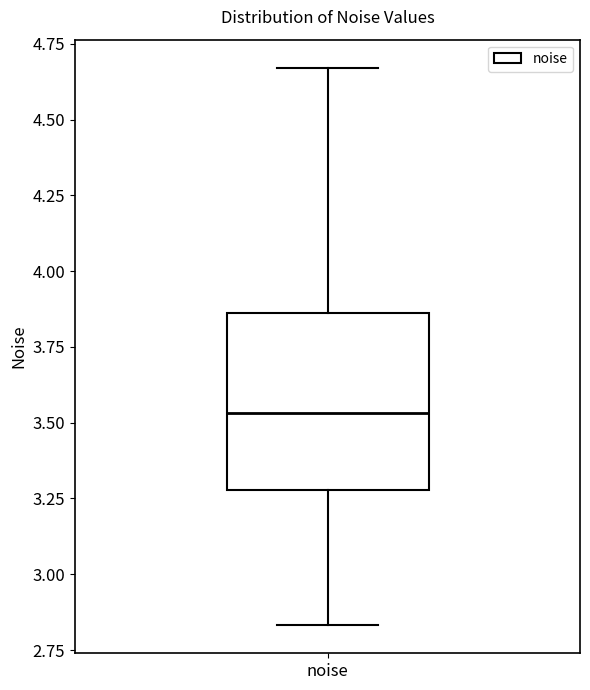

Transcribe this box plot: give where the median line is, the range the box spans, and where the two whiskers end, as read against the y-axis. The values are not printed on the chart, so give them approximately, as read against the axis.

median 3.55, box 3.30 to 3.85, whiskers 2.85 to 4.65